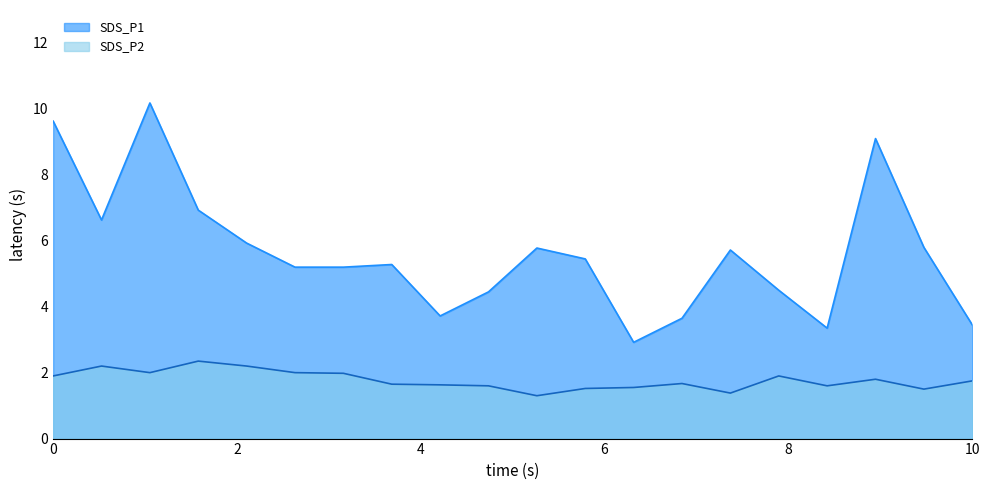

At which category is the sum across all series the highest?

00:13